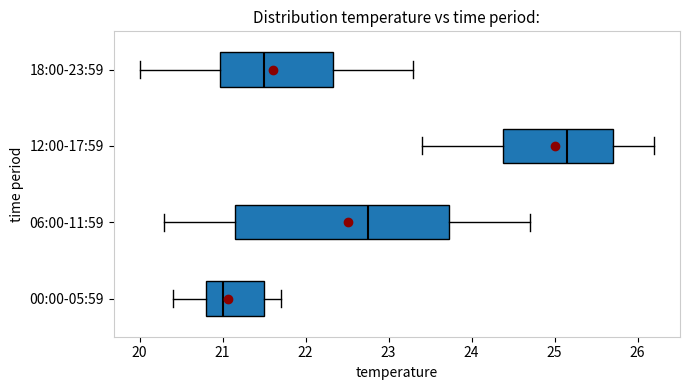

Where does the median line of the box for 18:00-23:59 sit on the x-axis? The values are not printed on the chart, so give them approximately, as read against the axis.

21.5